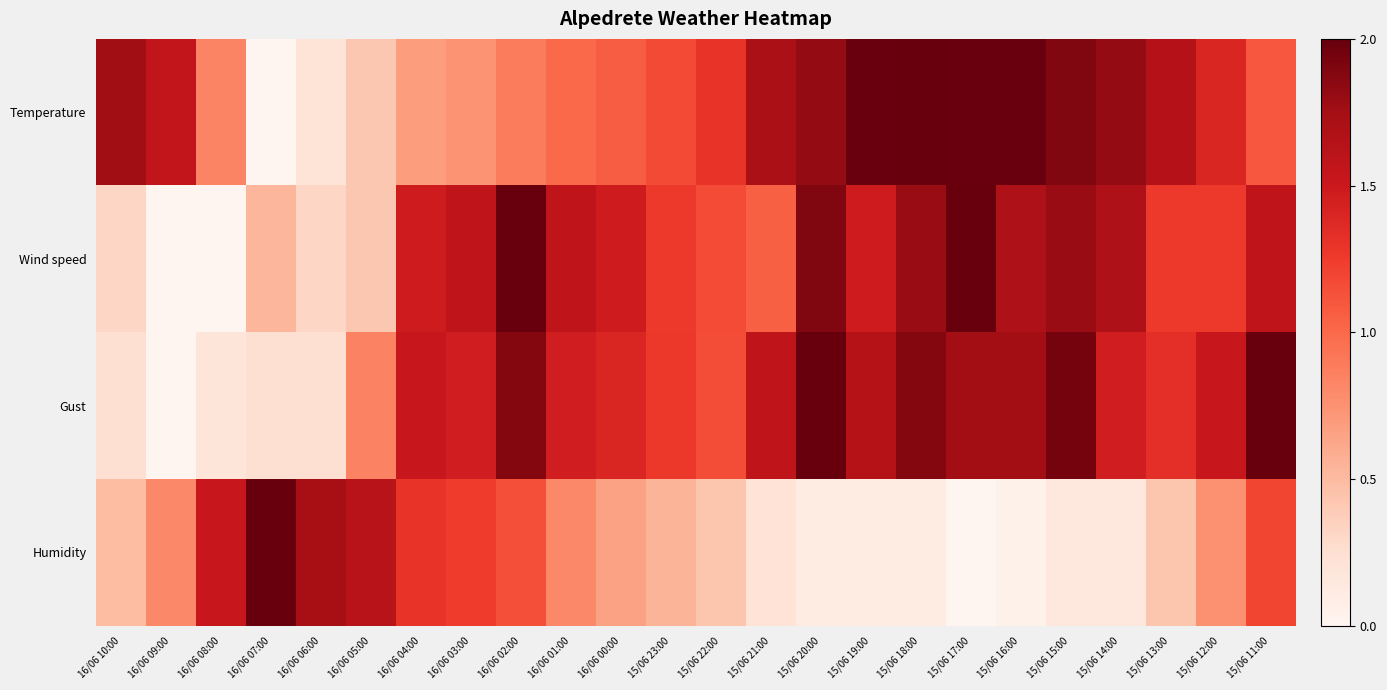

What is the total value across all series at 15/06 14:00?

5.1